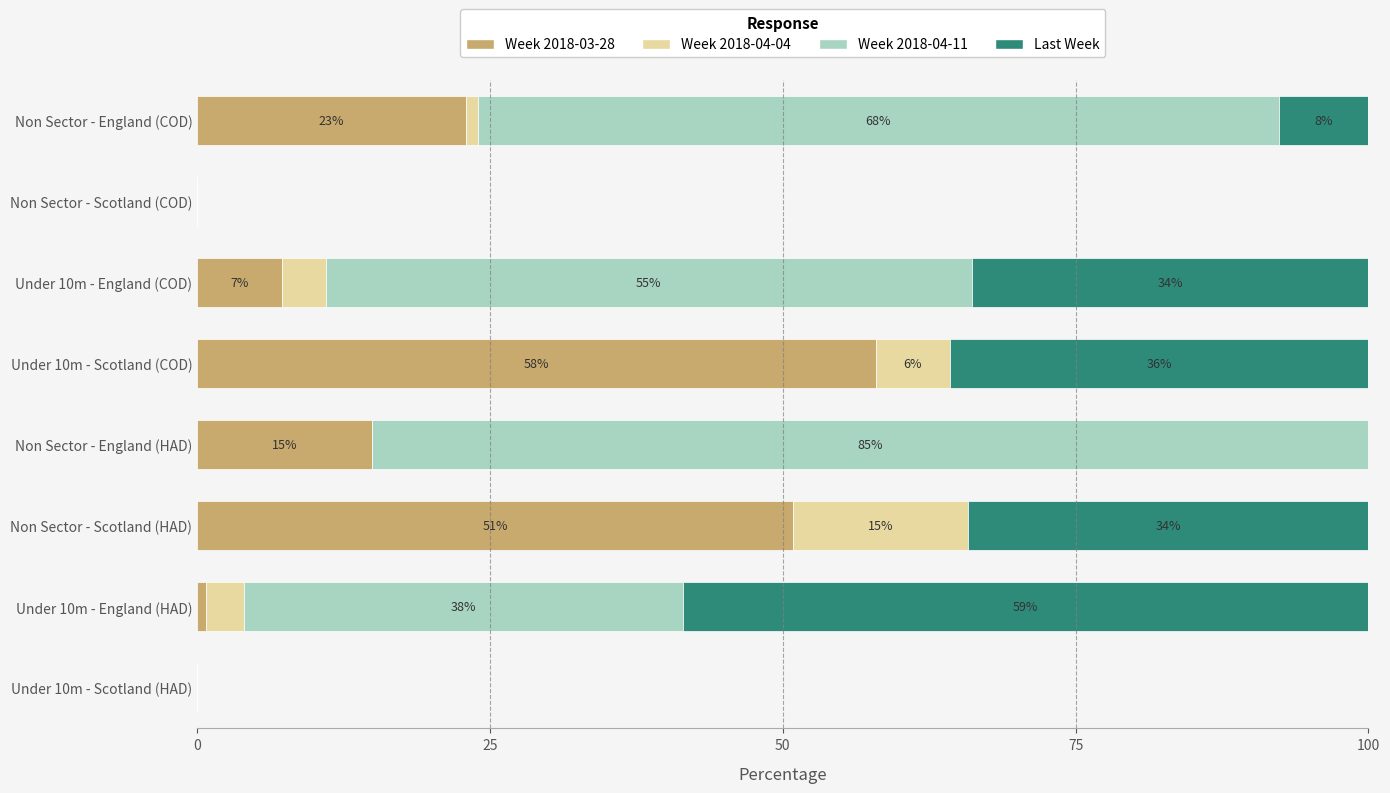

The Week 2018-03-28 series shows 70.1 at Non Sector - Scotland (HAD). True or false?

False